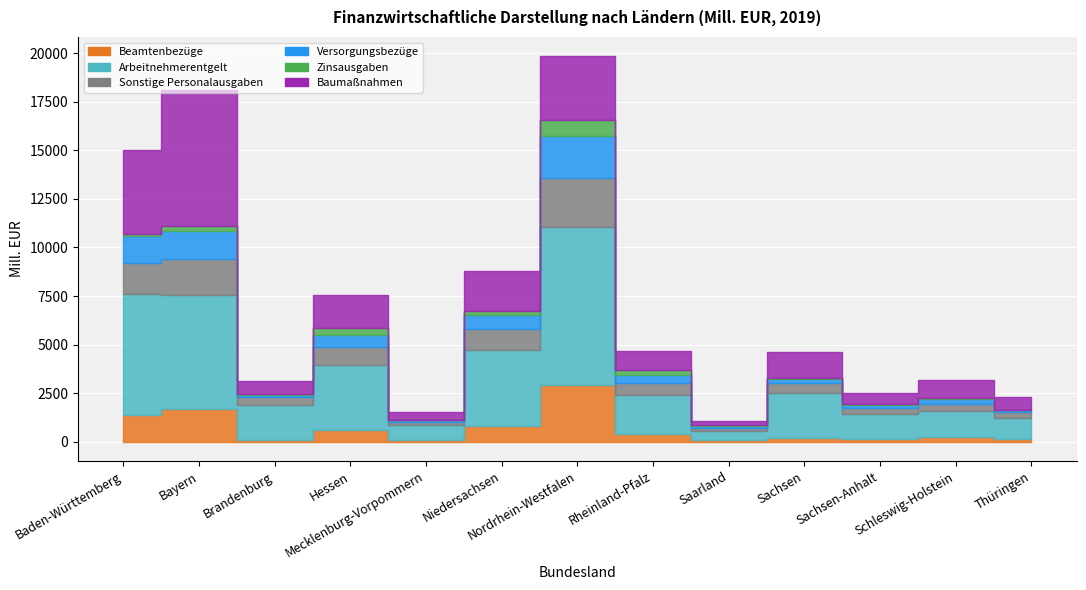

What is the sum of all Arbeitnehmerentgelt values?

38433.2